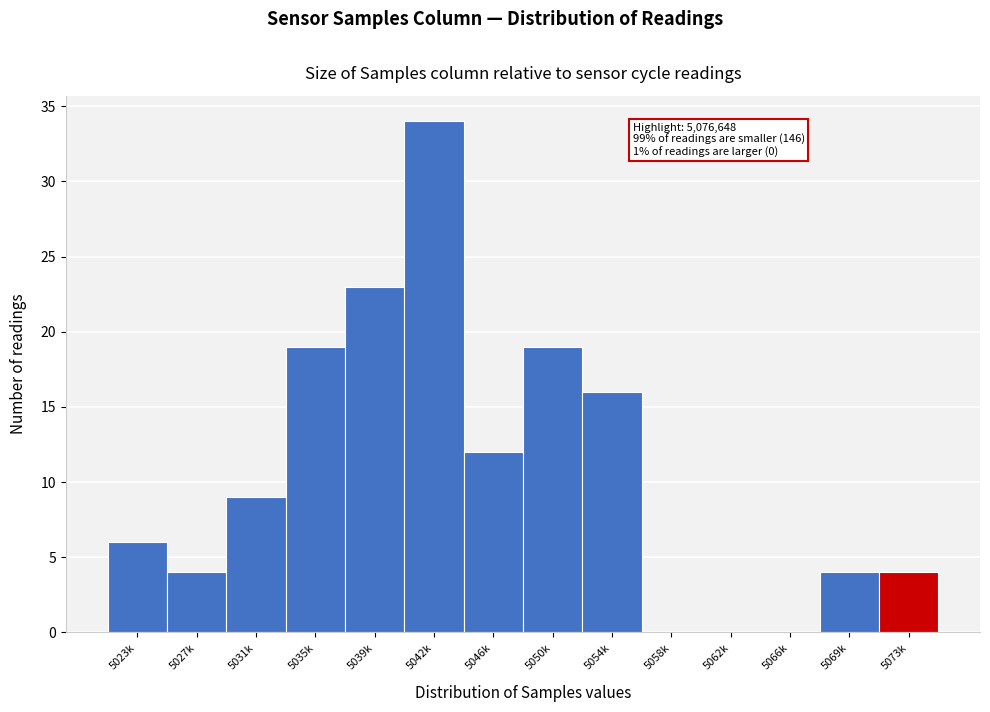

Reading right to left, what are all the values shown in this chart?

5073k=4	5069k=4	5066k=0	5062k=0	5058k=0	5054k=16	5050k=19	5046k=12	5042k=34	5039k=23	5035k=19	5031k=9	5027k=4	5023k=6